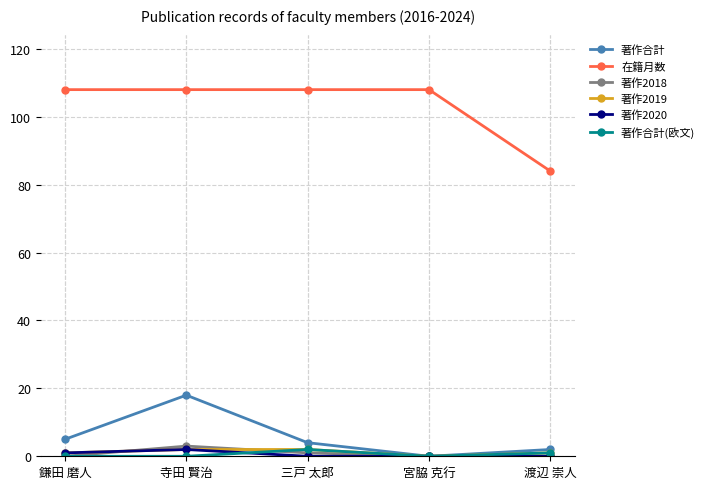

What is the difference between the highest and lowest values at 宮脇 克行?

108